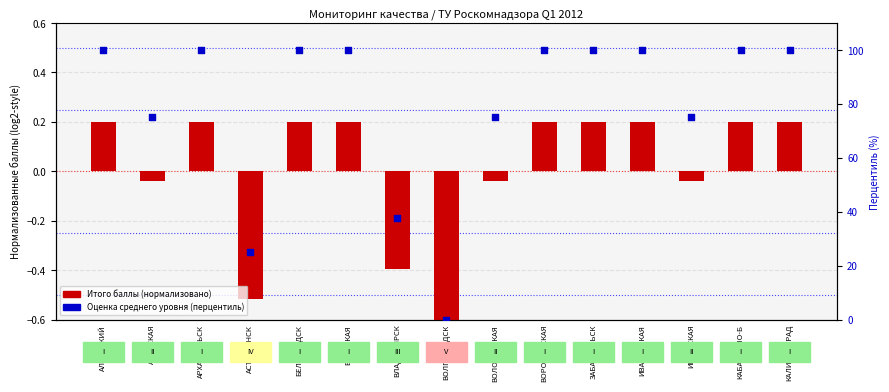

Is the value of Оценка ср. уровня (перцентиль) at АЛТАЙСКИЙ greater than the value of Итого баллы (нормализовано) at ЗАБАЙКАЛЬСК?

Yes